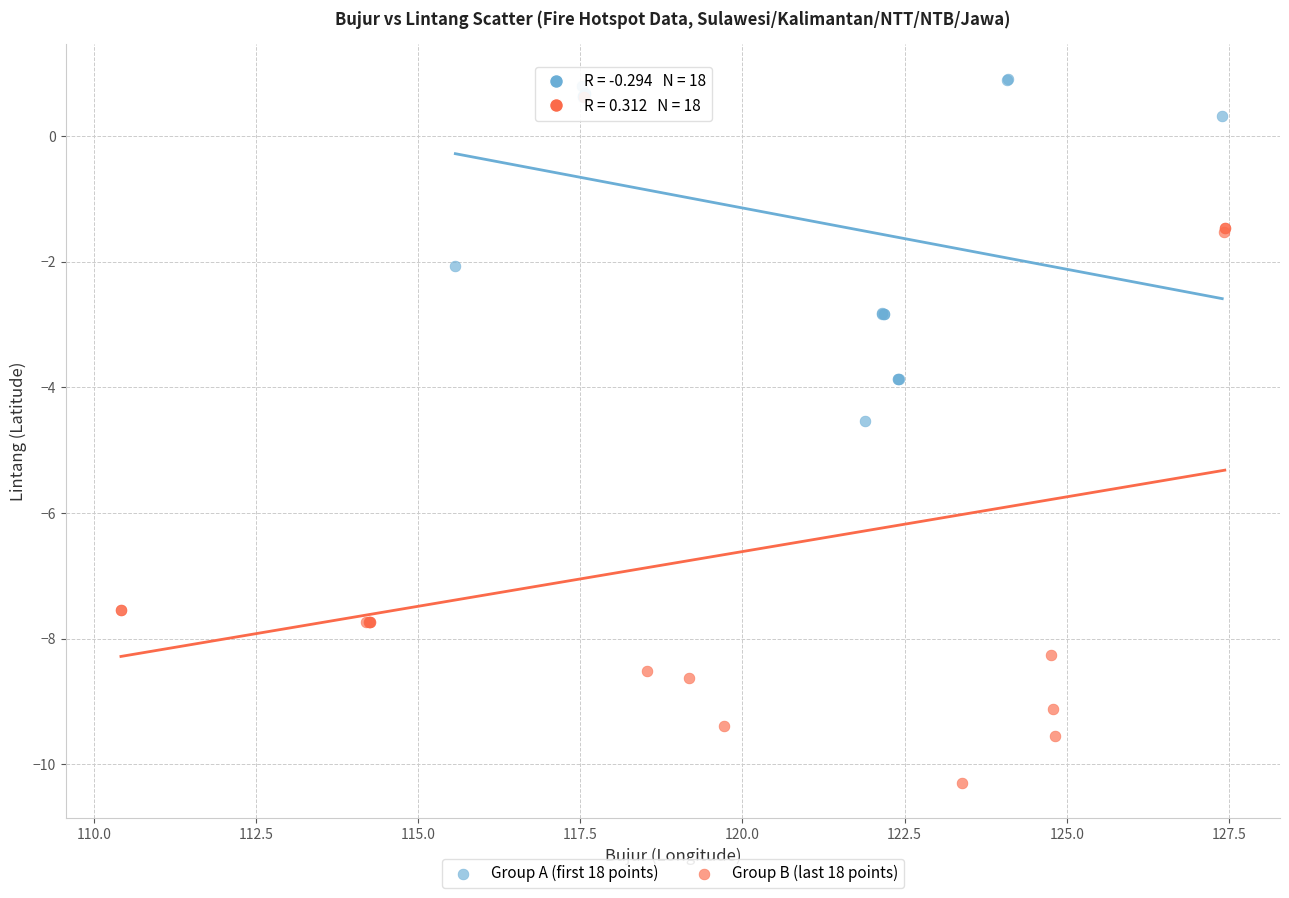

Which series reaches the minimum Y coordinate?

Group B (last 18 points)